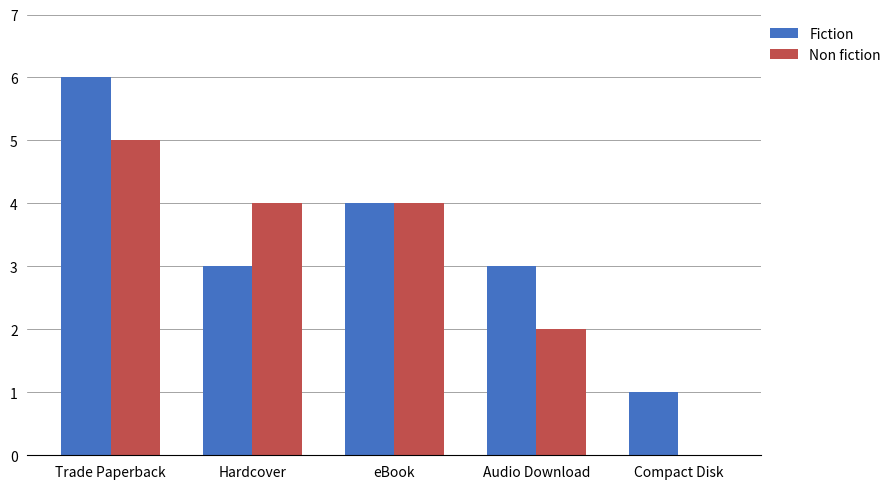

What is the sum of the Fiction values at Trade Paperback and Compact Disk?

7